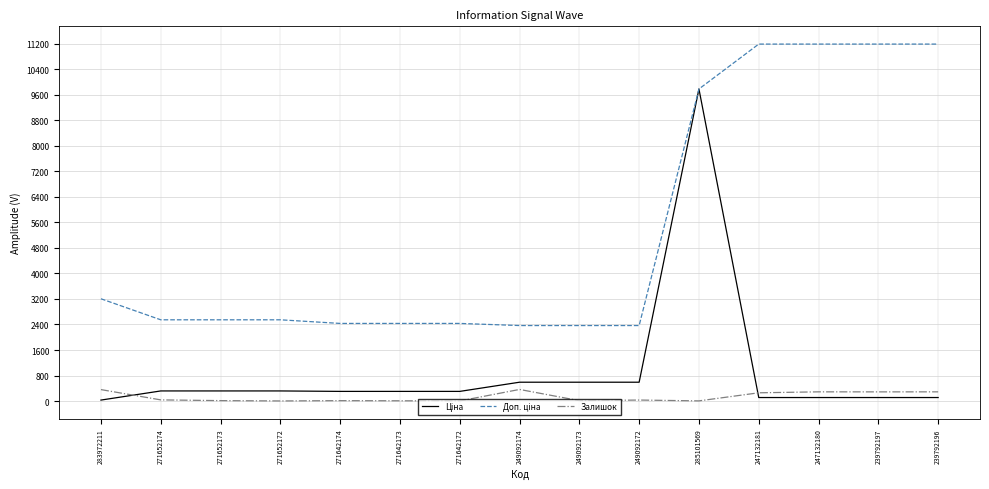

The Залишок series shows 360.0 at 283972211. True or false?

True